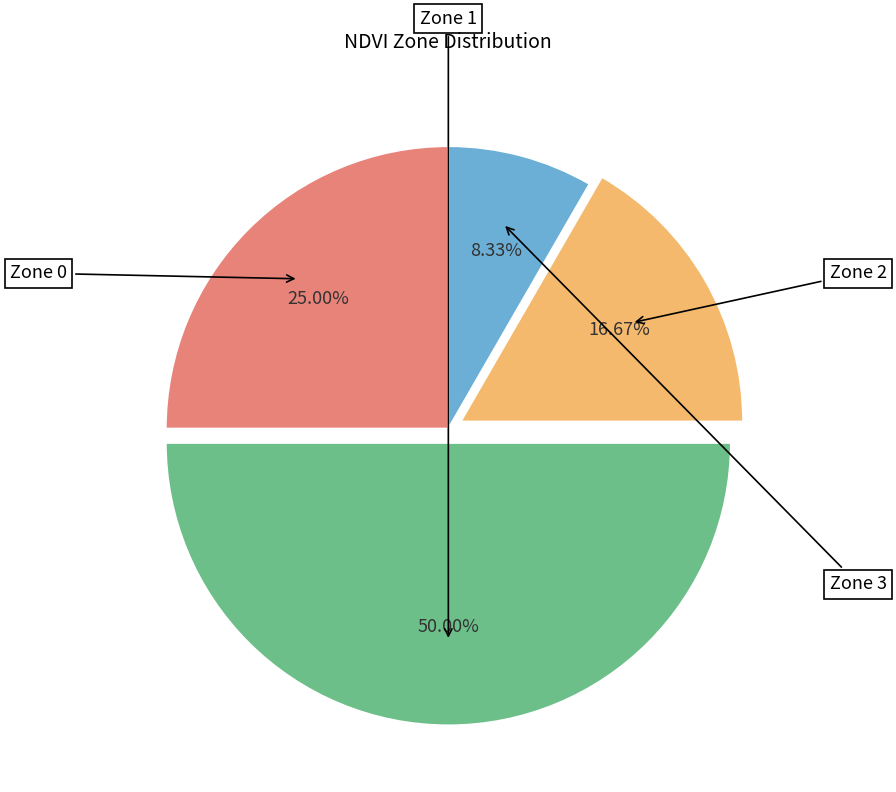

Between Zone 0 and Zone 2, which is larger?

Zone 0